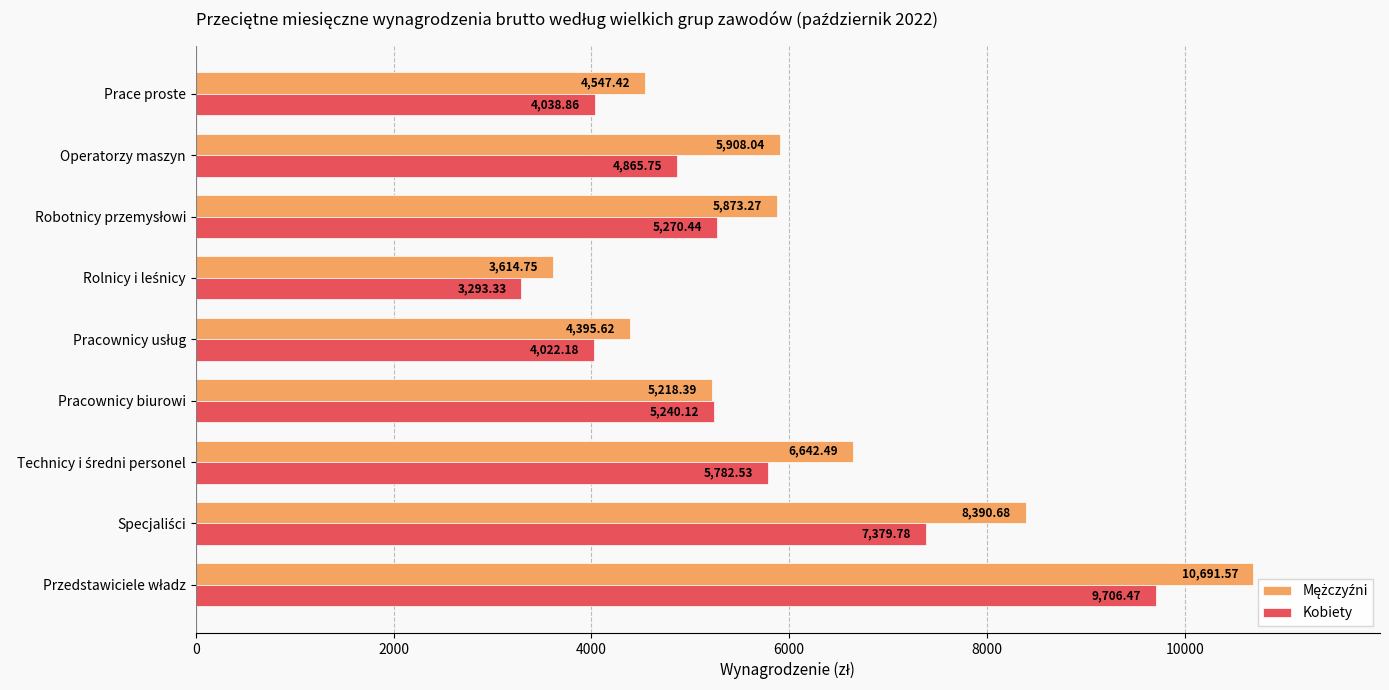

What is the total value across all series at Prace proste?

8586.3